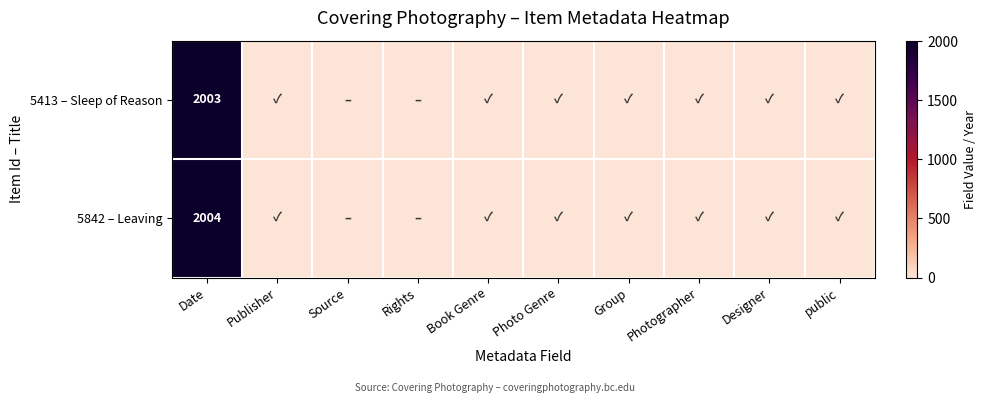

List the labels in order of 5413 – Sleep of Reason value, largest first.

Date, Publisher, Book Genre, Photo Genre, Group, Photographer, Designer, public, Source, Rights